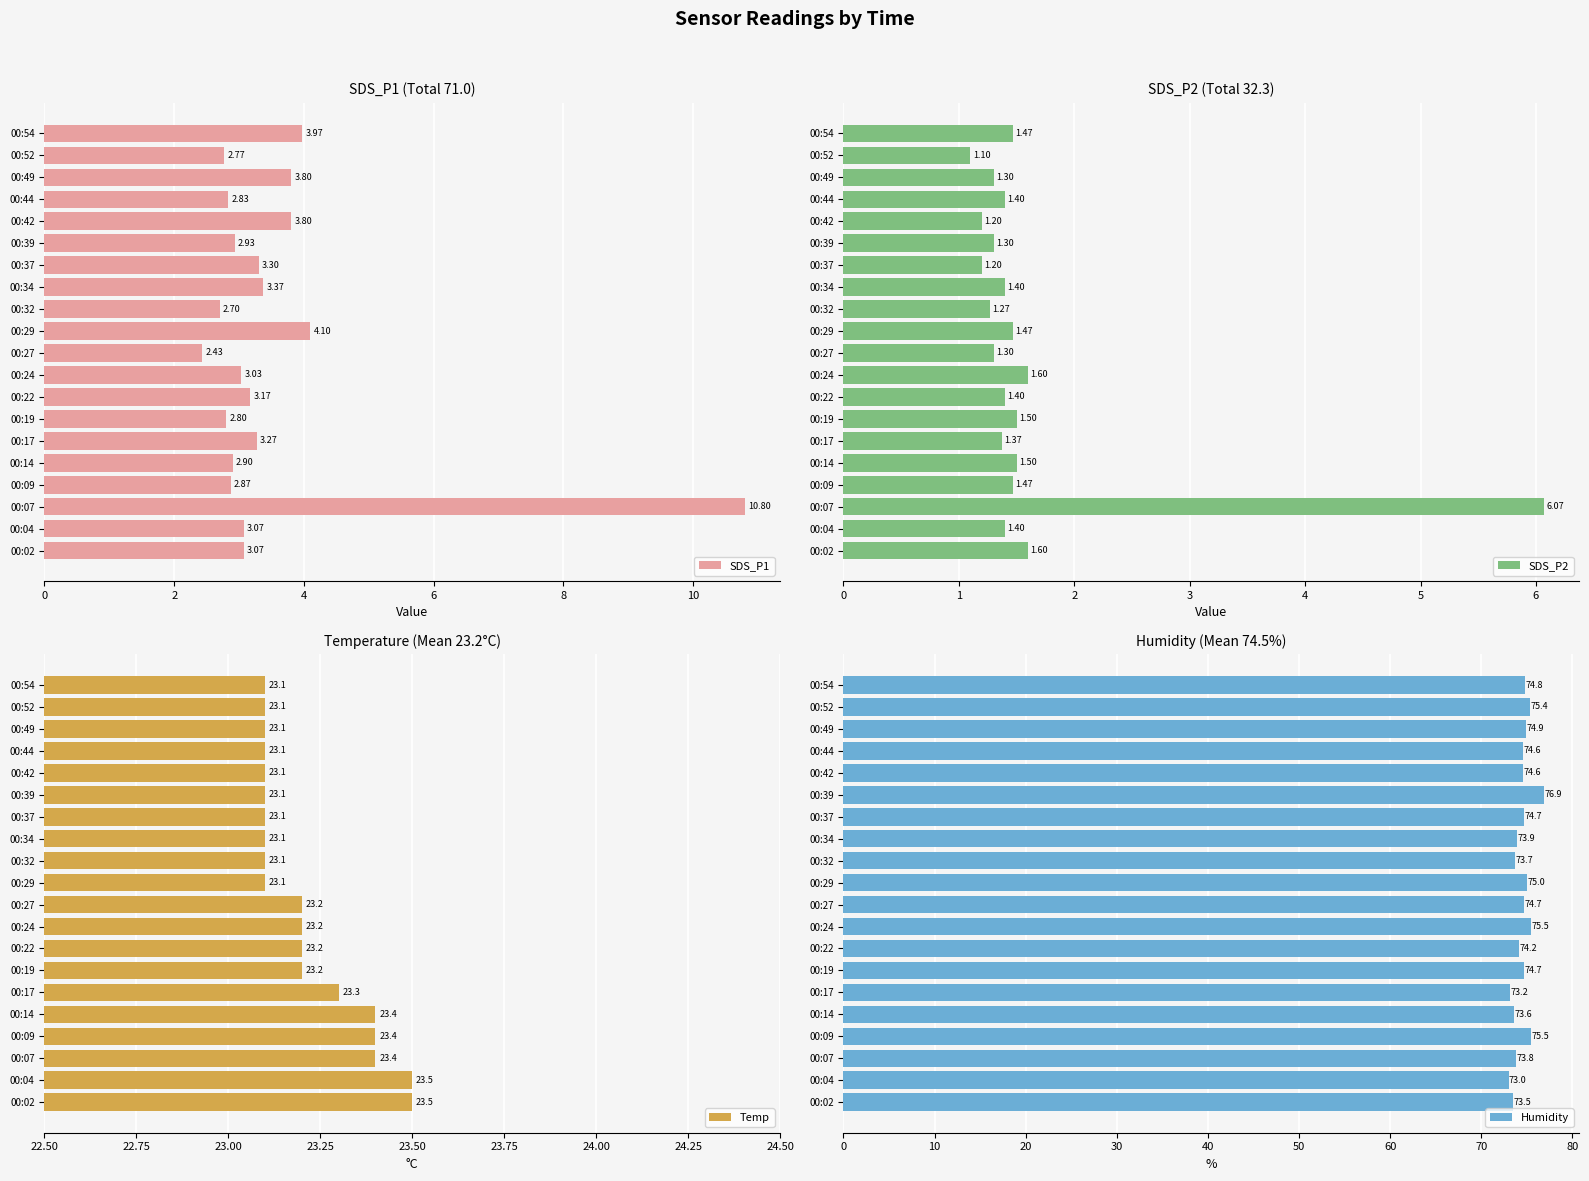

Count the number of data series in this chart.

4